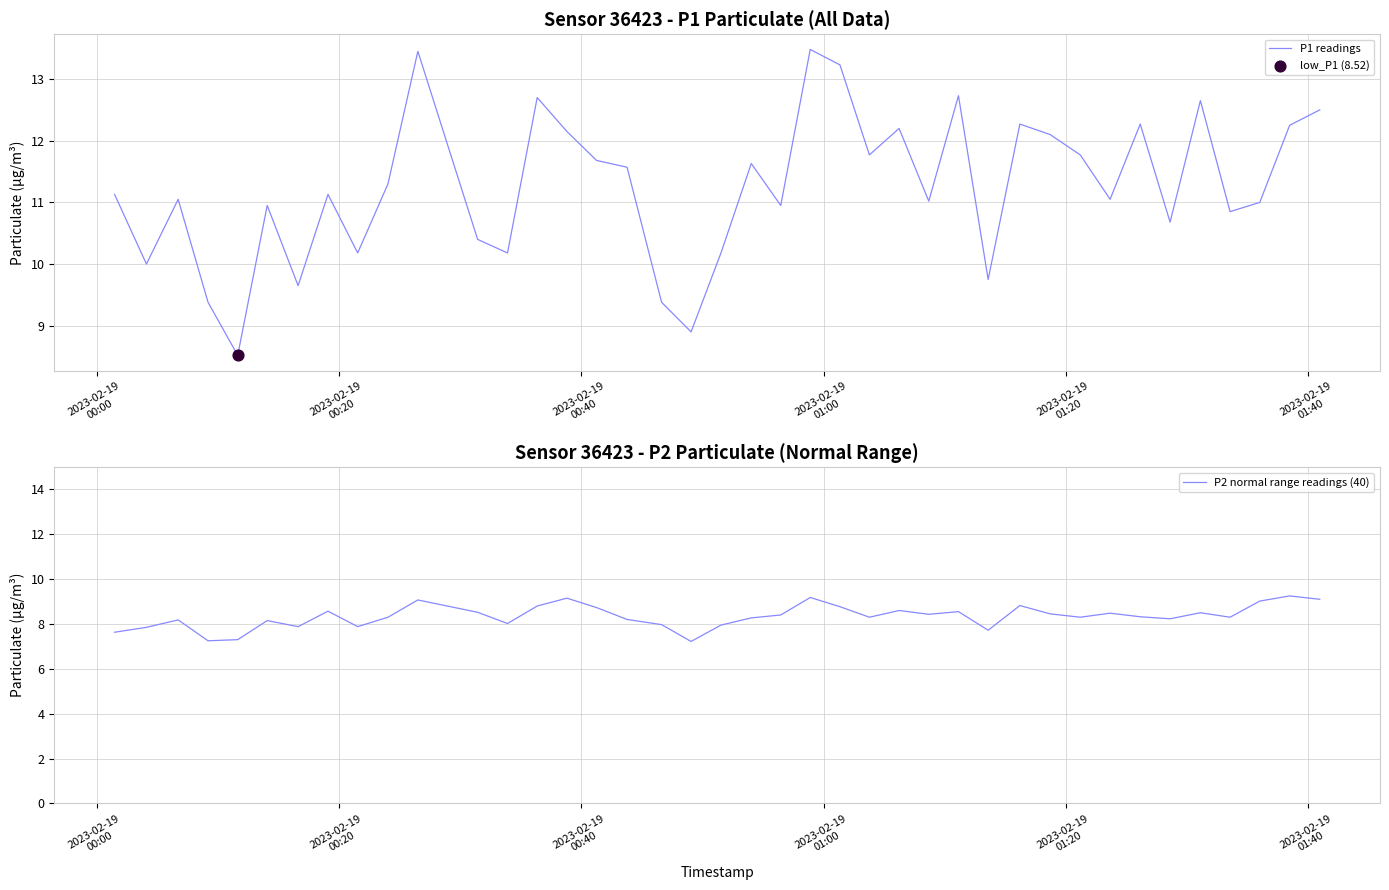

What is the maximum value for P1 readings?

13.5